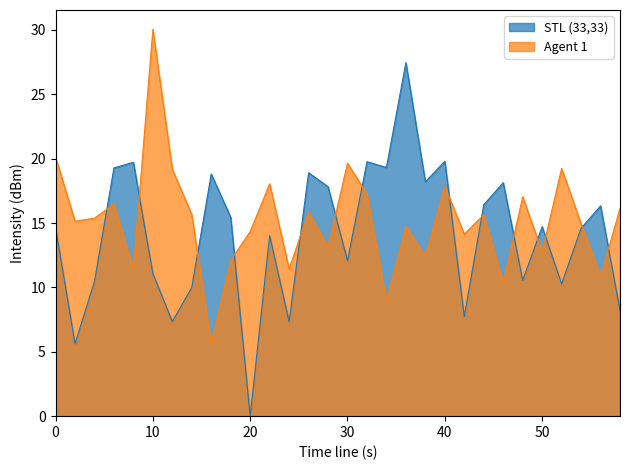

Is it true that Agent 1 equals 15.7 at 14?

True